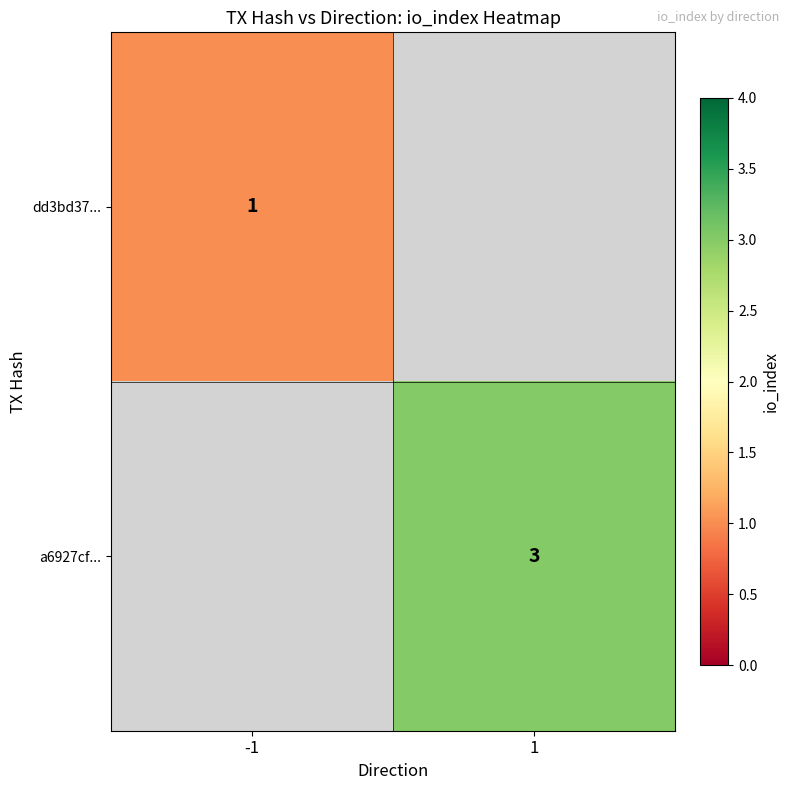

True or false: dd3bd37... has a value of 1 at -1.

True